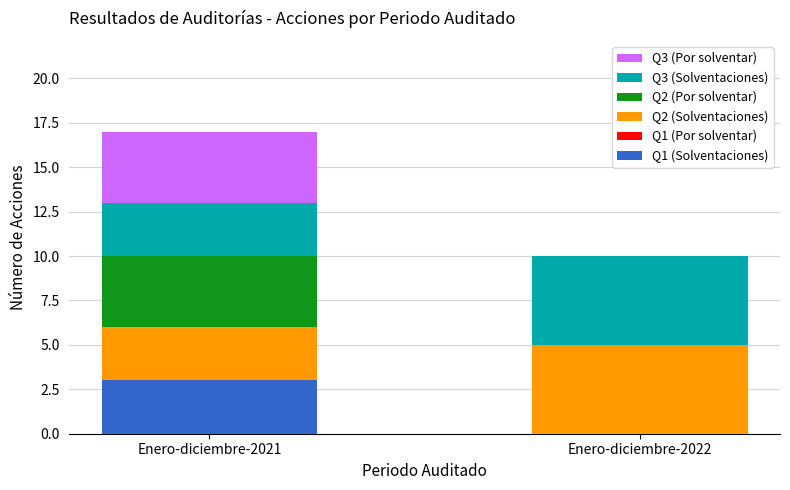

What is the sum of the Q1 (Solventaciones) values at Enero-diciembre-2021 and Enero-diciembre-2022?

3